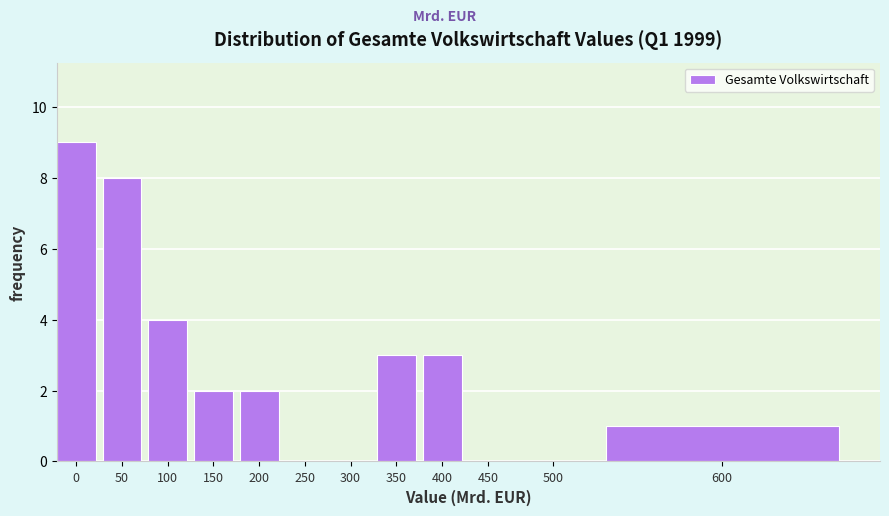

Reading left to right, what are all the values shown in this chart?

0=9	50=8	100=4	150=2	200=2	250=0	300=0	350=3	400=3	450=0	500=0	600=1